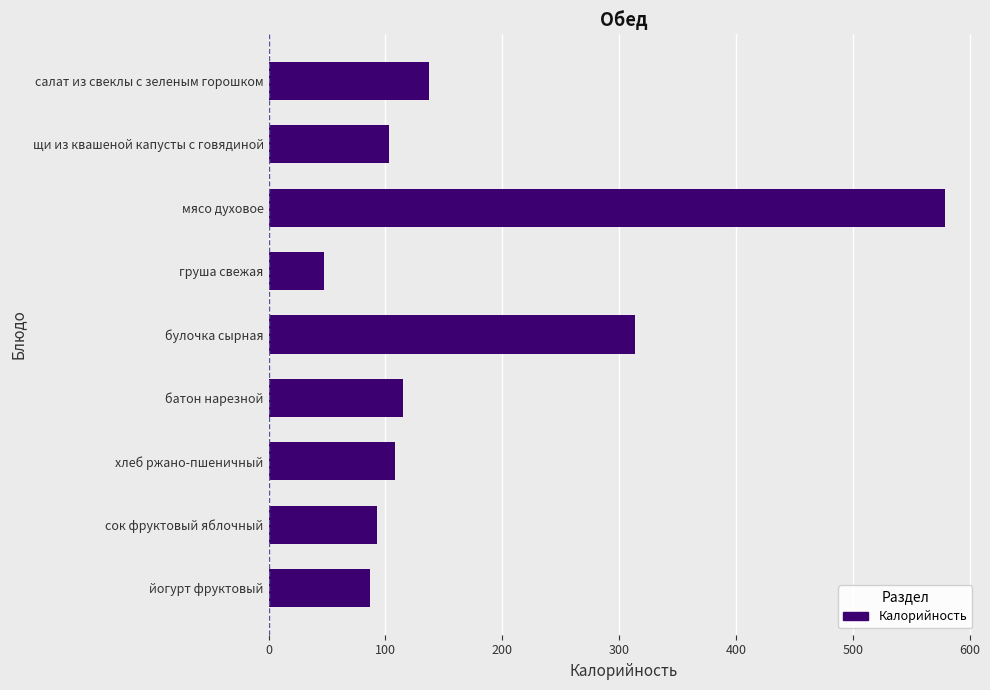

Approximately how many times larger is the value at сок фруктовый яблочный compared to груша свежая?

2.0